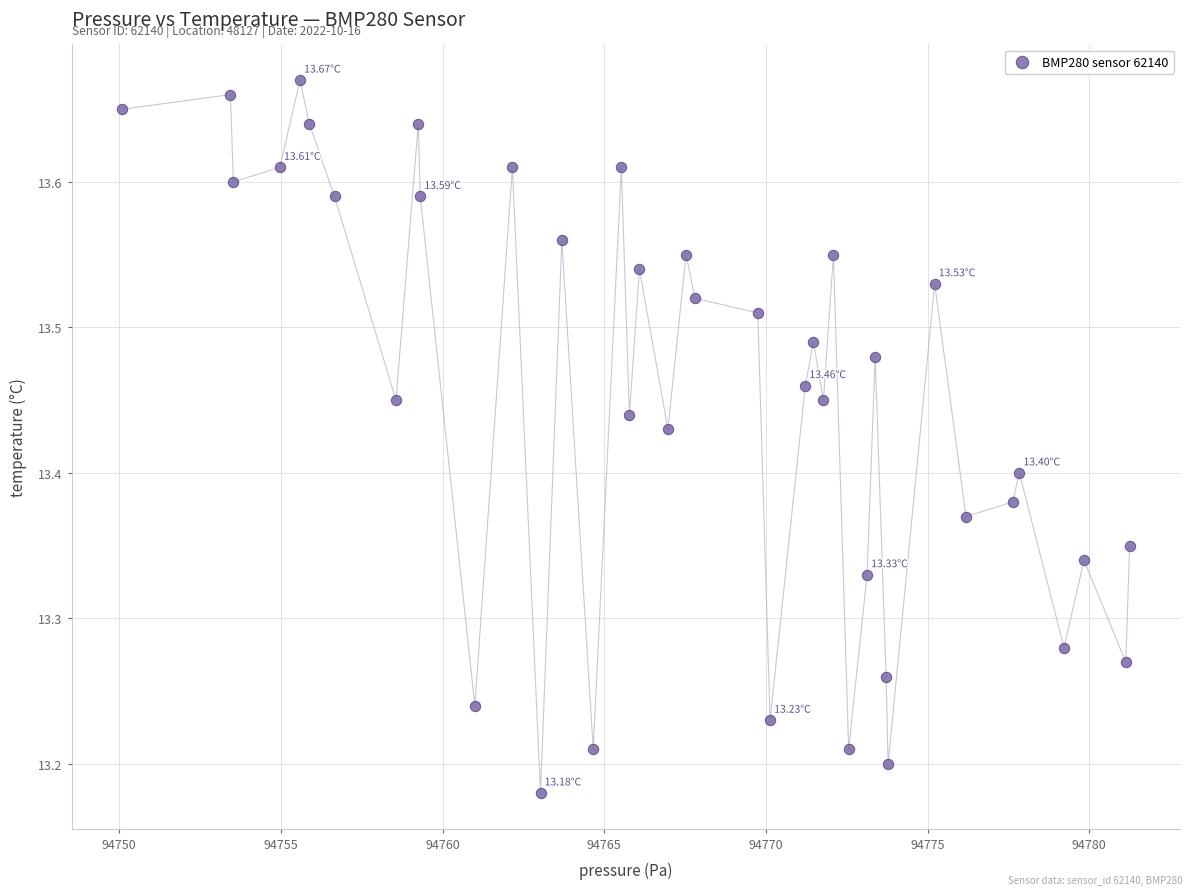

What is the range of X values (max minus min)?

31.2